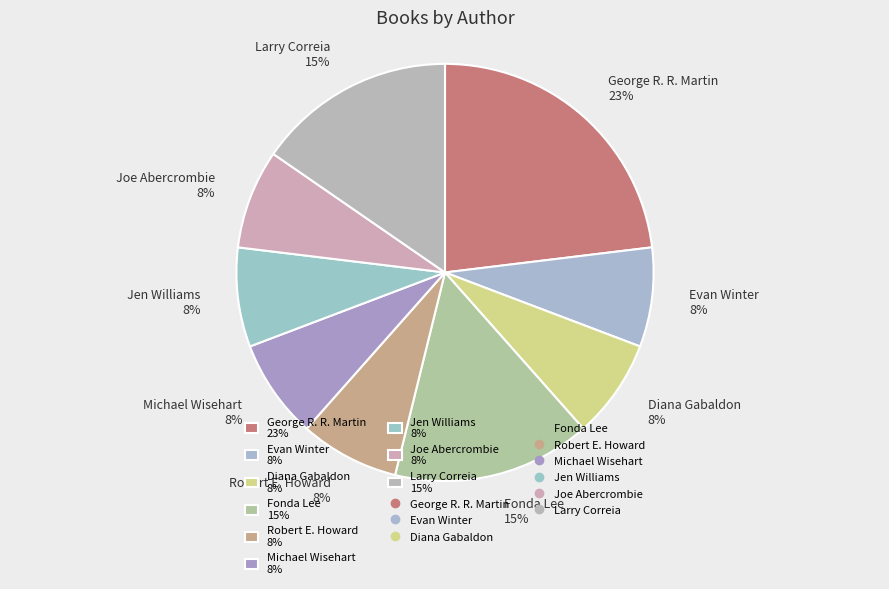

Is there any slice that represents more than half of the pie?

No